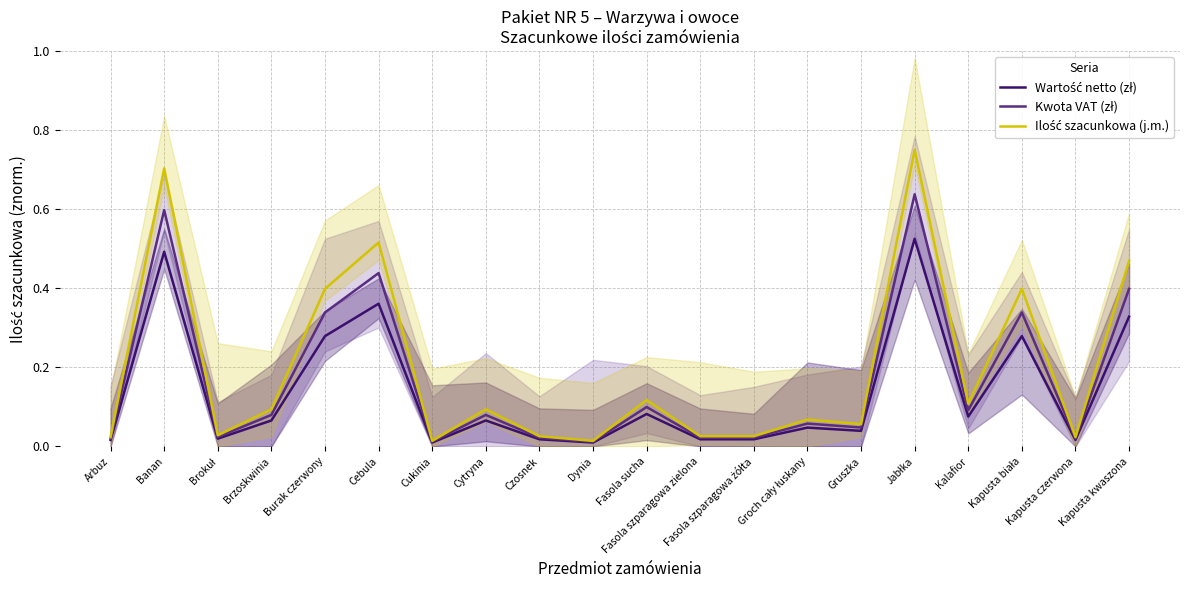

True or false: Wartość netto (zł) and Kwota VAT (zł) cross at least once.

False